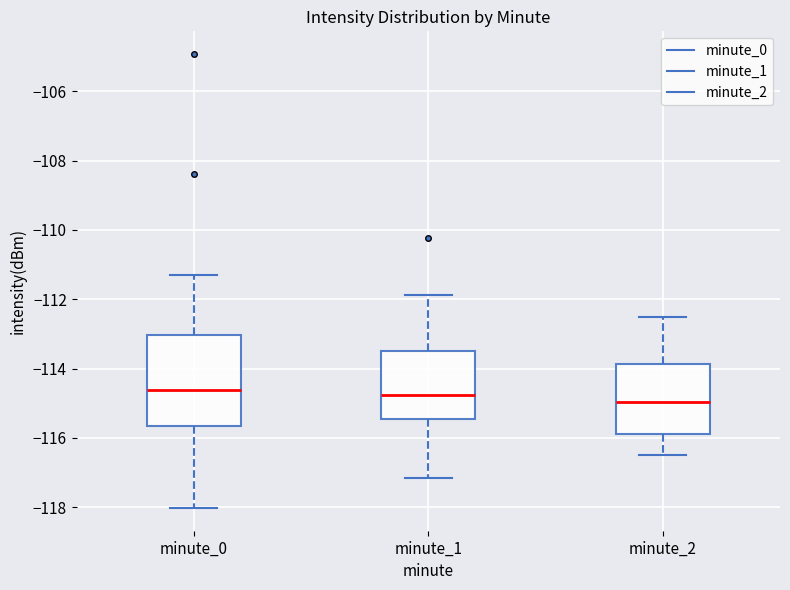

Reading left to right, transcribe this box plot: for each box, give where its median line is, the range the box spans, and where its two whiskers end, as read against the y-axis. The values are not printed on the chart, so give them approximately, as read against the axis.

minute_0: median -114.6, box -115.6 to -113.0, whiskers -118.0 to -111.2
minute_1: median -114.8, box -115.4 to -113.4, whiskers -117.2 to -111.8
minute_2: median -115.0, box -115.8 to -113.8, whiskers -116.4 to -112.4